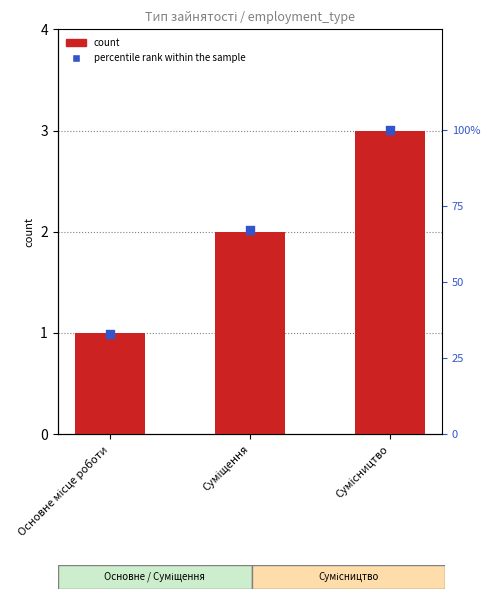

Which series contains the highest Y value?

percentile rank within the sample